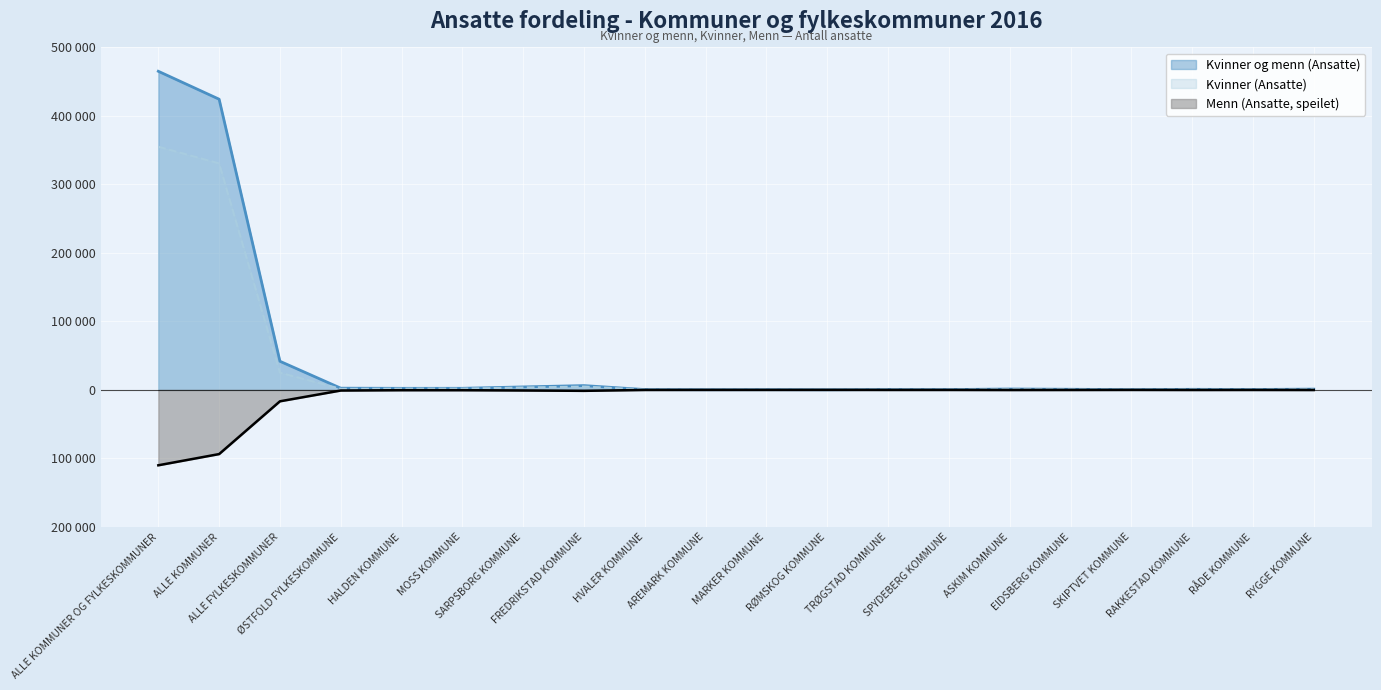

What is the total value across all series at AREMARK KOMMUNE?

264